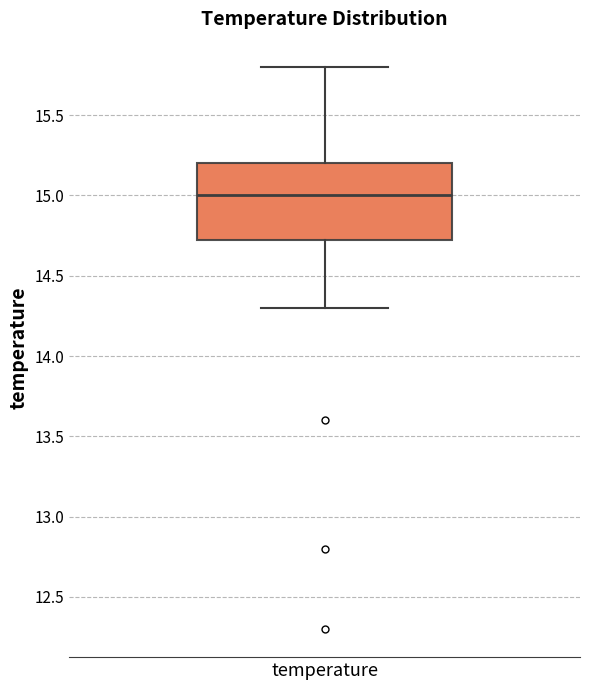

Transcribe this box plot: give where the median line is, the range the box spans, and where the two whiskers end, as read against the y-axis. The values are not printed on the chart, so give them approximately, as read against the axis.

median 15.00, box 14.75 to 15.20, whiskers 14.30 to 15.80